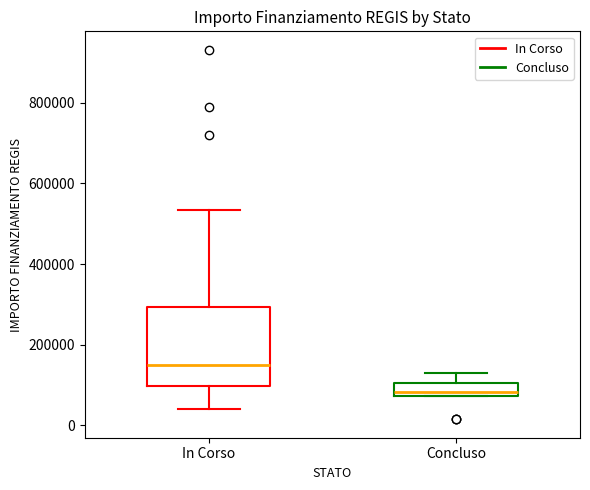

Reading left to right, read every box against the y-axis: the position of its median line, the range the box covers, and the ends of its whiskers. The values are not printed on the chart, so give them approximately, as read against the axis.

In Corso: median 160000, box 100000 to 300000, whiskers 40000 to 540000
Concluso: median 80000 (just above the box's lower edge), box 80000 to 100000, whiskers 80000 to 140000